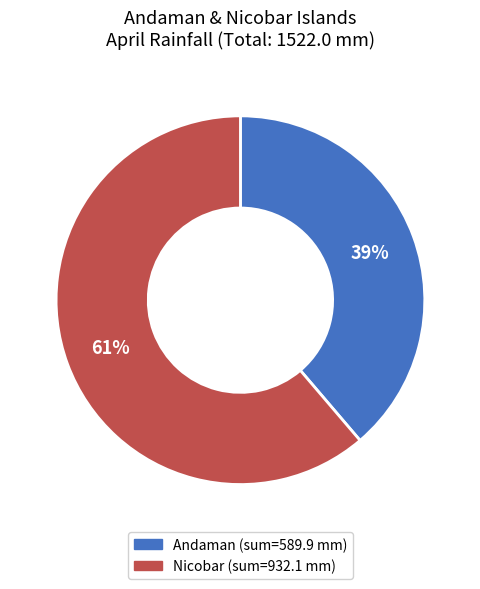

To the nearest percent, what is the difference between the largest and smallest slice percentages?

22%